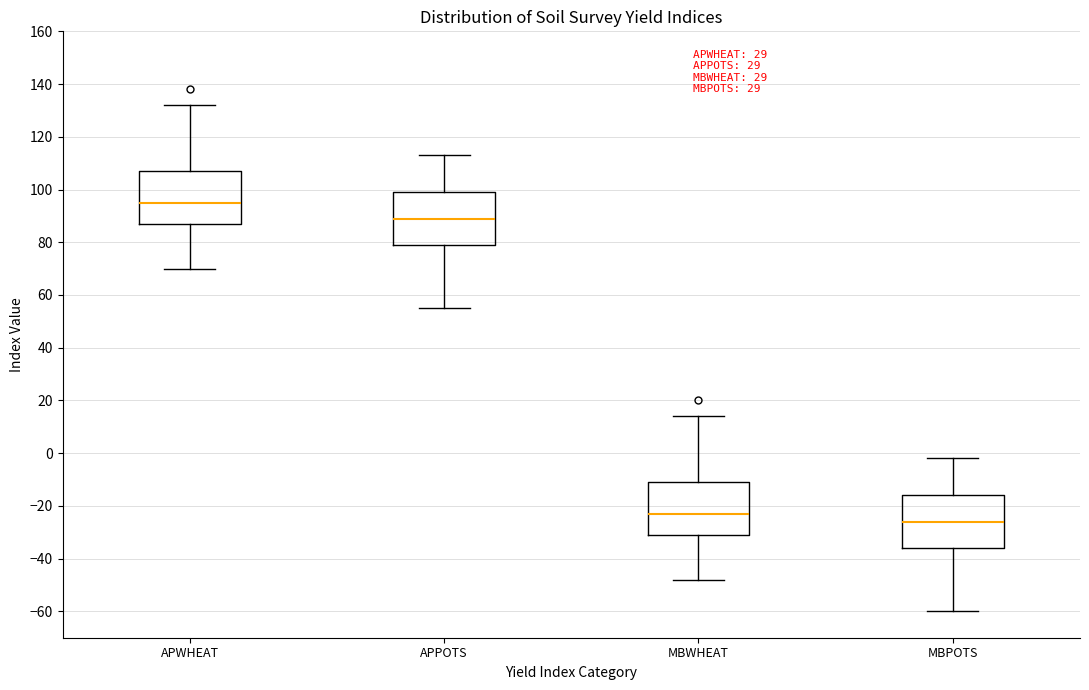

Reading left to right, read every box against the y-axis: the position of its median line, the range the box covers, and the ends of its whiskers. The values are not printed on the chart, so give them approximately, as read against the axis.

APWHEAT: median 96, box 88 to 108, whiskers 70 to 132
APPOTS: median 90, box 80 to 100, whiskers 56 to 114
MBWHEAT: median -22, box -30 to -10, whiskers -48 to 14
MBPOTS: median -26, box -36 to -16, whiskers -60 to -2